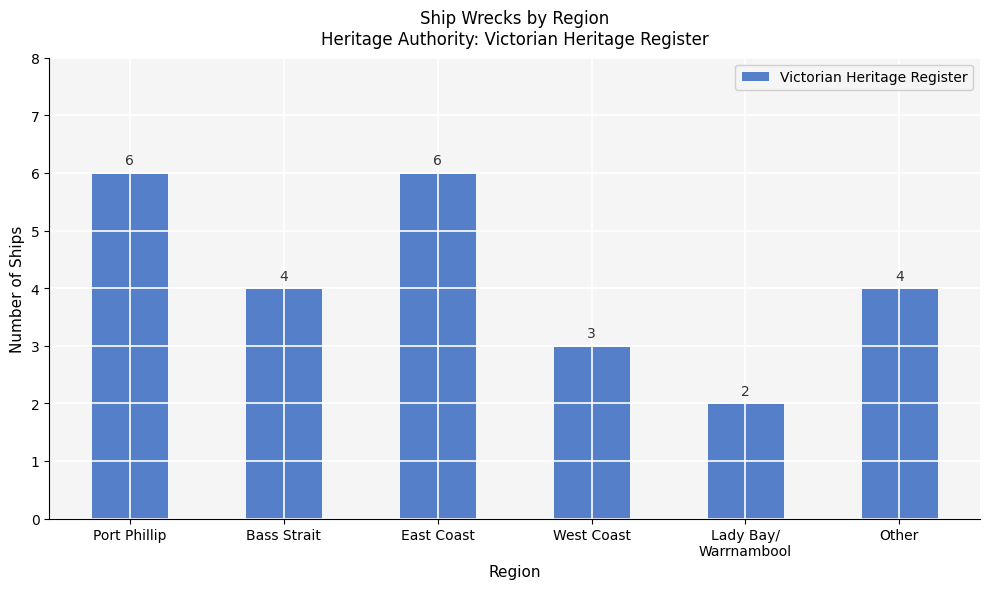

Reading left to right, extract all data points from this chart.

Port Phillip=6	Bass Strait=4	East Coast=6	West Coast=3	Lady Bay/
Warrnambool=2	Other=4